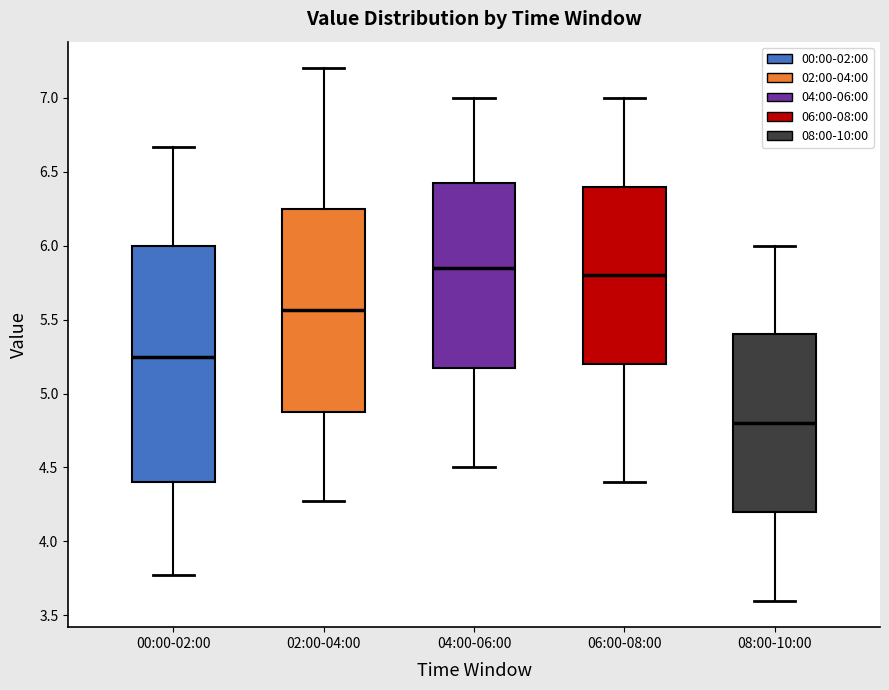

Reading left to right, transcribe this box plot: for each box, give where its median line is, the range the box spans, and where its two whiskers end, as read against the y-axis. The values are not printed on the chart, so give them approximately, as read against the axis.

00:00-02:00: median 5.25, box 4.40 to 6.00, whiskers 3.75 to 6.65
02:00-04:00: median 5.55, box 4.90 to 6.25, whiskers 4.25 to 7.20
04:00-06:00: median 5.85, box 5.20 to 6.45, whiskers 4.50 to 7.00
06:00-08:00: median 5.80, box 5.20 to 6.40, whiskers 4.40 to 7.00
08:00-10:00: median 4.80, box 4.20 to 5.40, whiskers 3.60 to 6.00